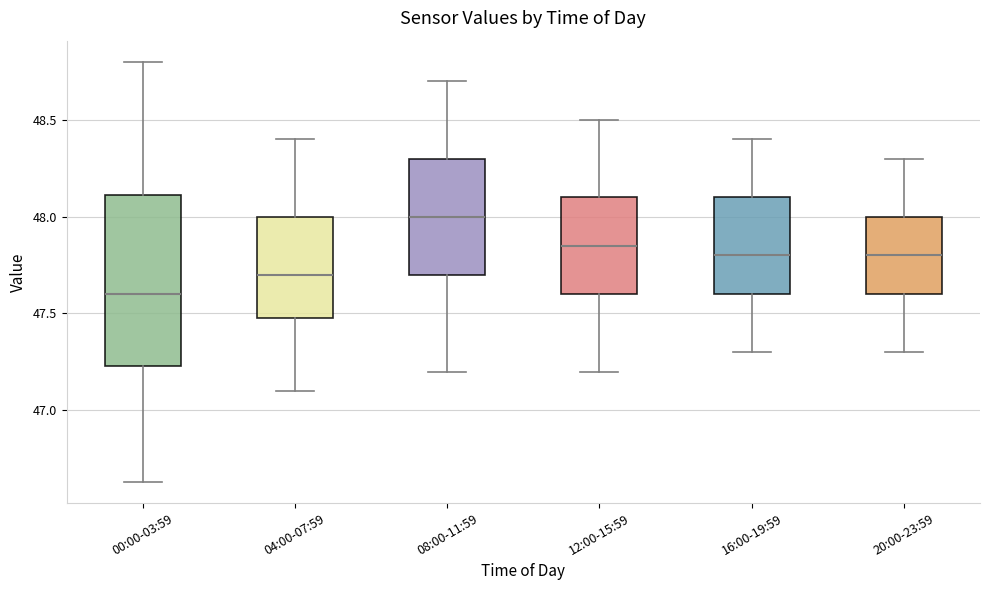

Where is the upper edge of the box for 00:00-03:59 on the y-axis? The values are not printed on the chart, so give them approximately, as read against the axis.

48.10